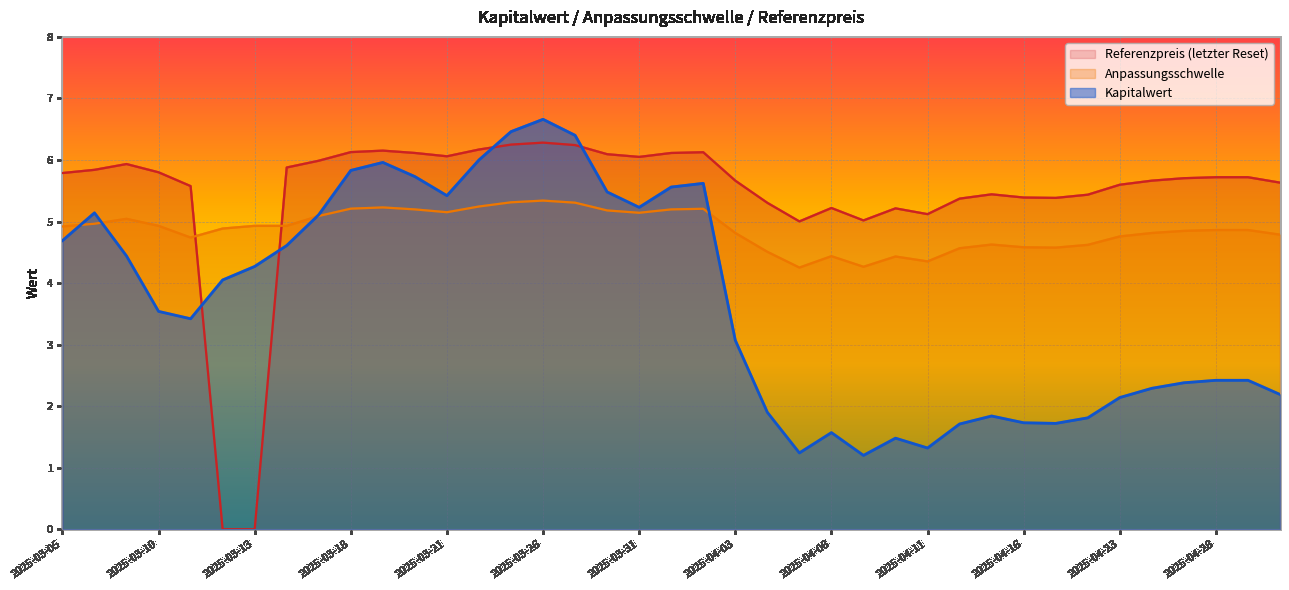

Rank the series by their maximum value, from lowest to highest.

Anpassungsschwelle, Referenzpreis (letzter Reset), Kapitalwert